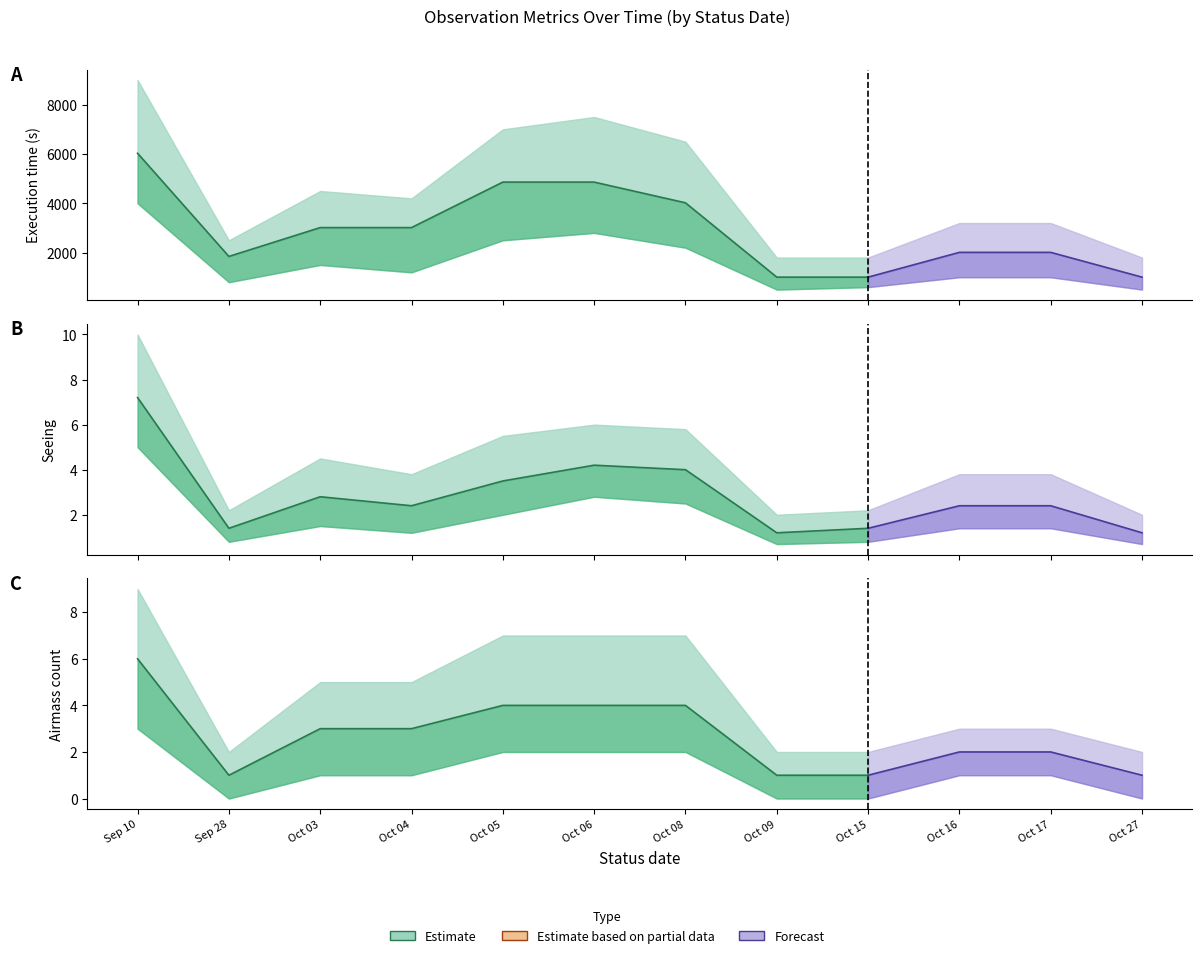

At how many categories does at least one series exceed 2670?

6